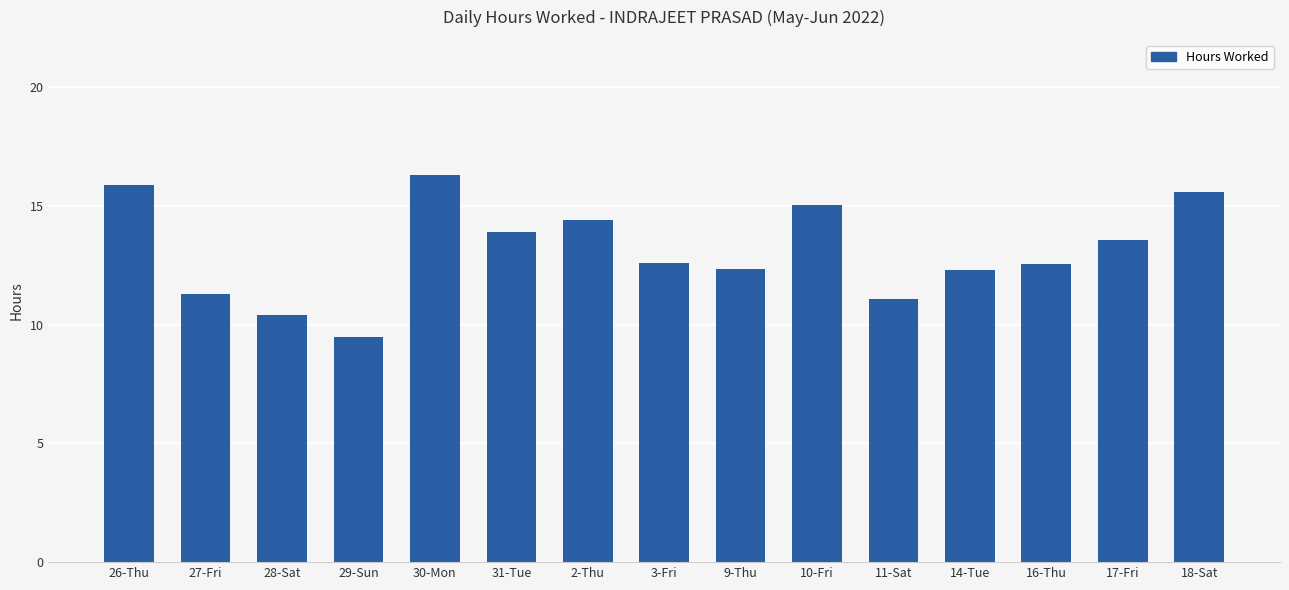

How many distinct data groups are displayed?

1